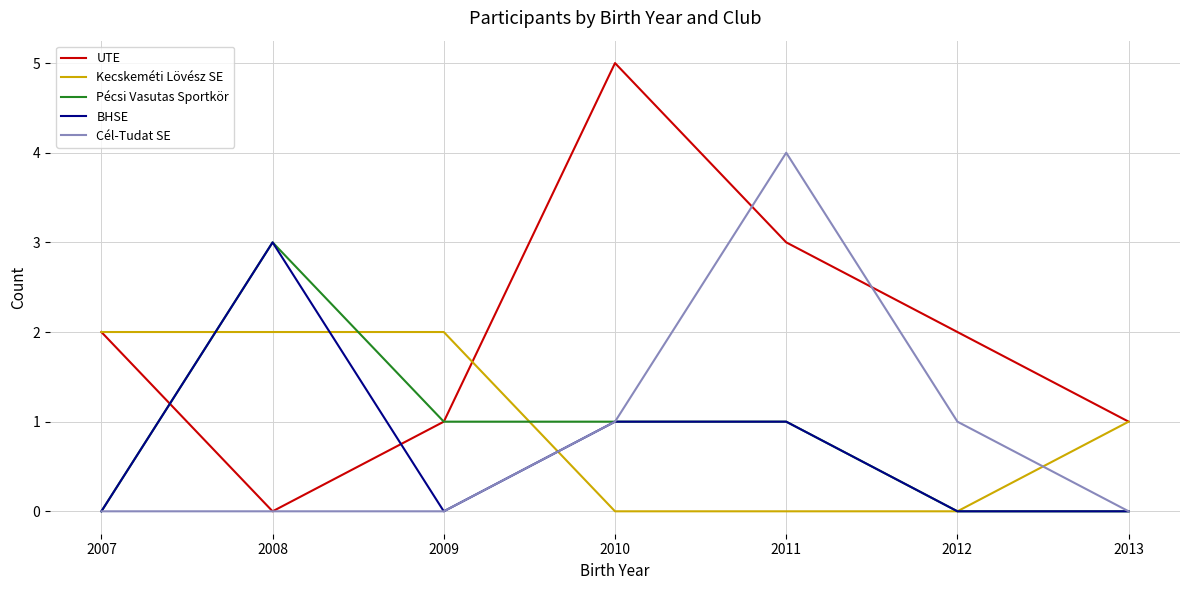

Reading right to left, transcribe all the data shown in this chart.

UTE: 2013=1	2012=2	2011=3	2010=5	2009=1	2008=0	2007=2
Kecskeméti Lövész SE: 2013=1	2012=0	2011=0	2010=0	2009=2	2008=2	2007=2
Pécsi Vasutas Sportkör: 2013=0	2012=0	2011=1	2010=1	2009=1	2008=3	2007=0
BHSE: 2013=0	2012=0	2011=1	2010=1	2009=0	2008=3	2007=0
Cél-Tudat SE: 2013=0	2012=1	2011=4	2010=1	2009=0	2008=0	2007=0